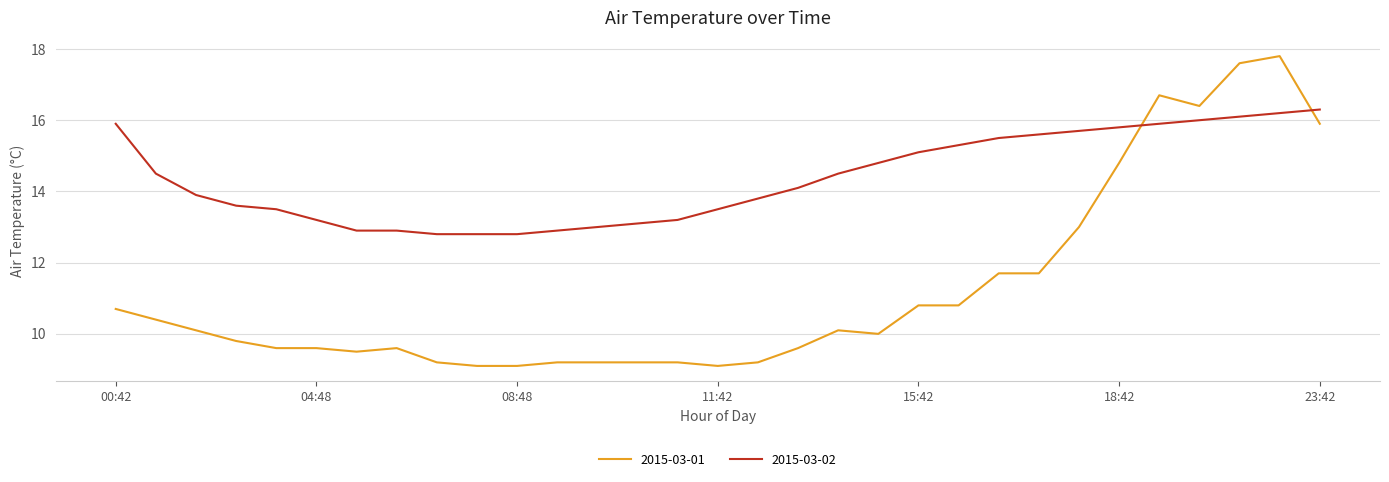

Which series has the largest total across all categories?

2015-03-02